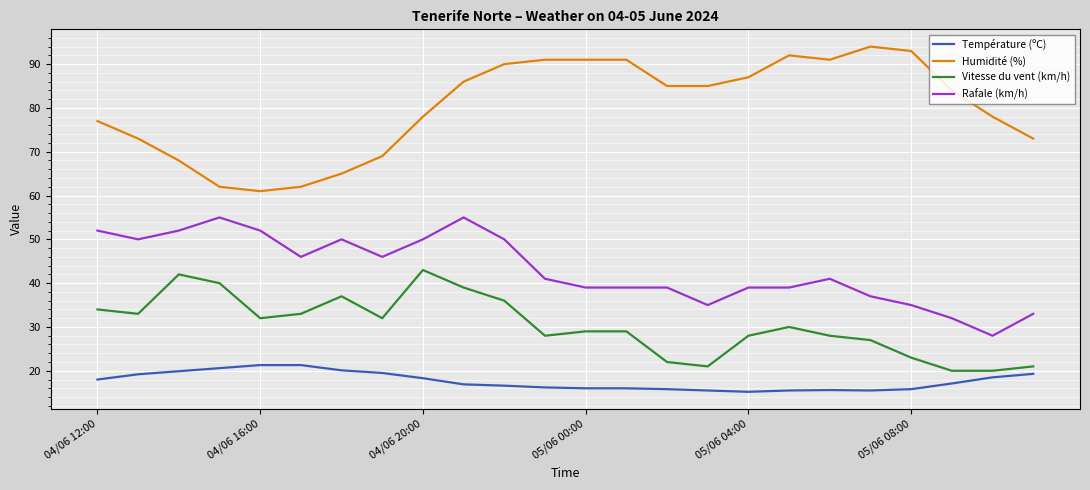

What is the sum of all Température (ºC) values?

423.7